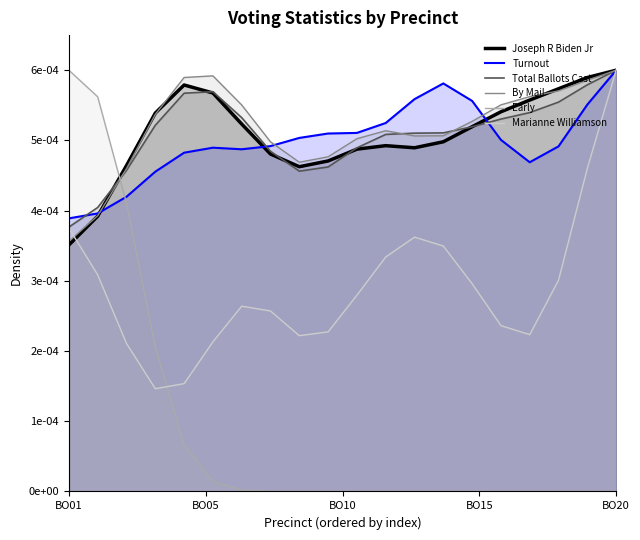

What are all the series names shown in the legend?

Joseph R Biden Jr, Turnout, Total Ballots Cast, By Mail, Early, Marianne Williamson